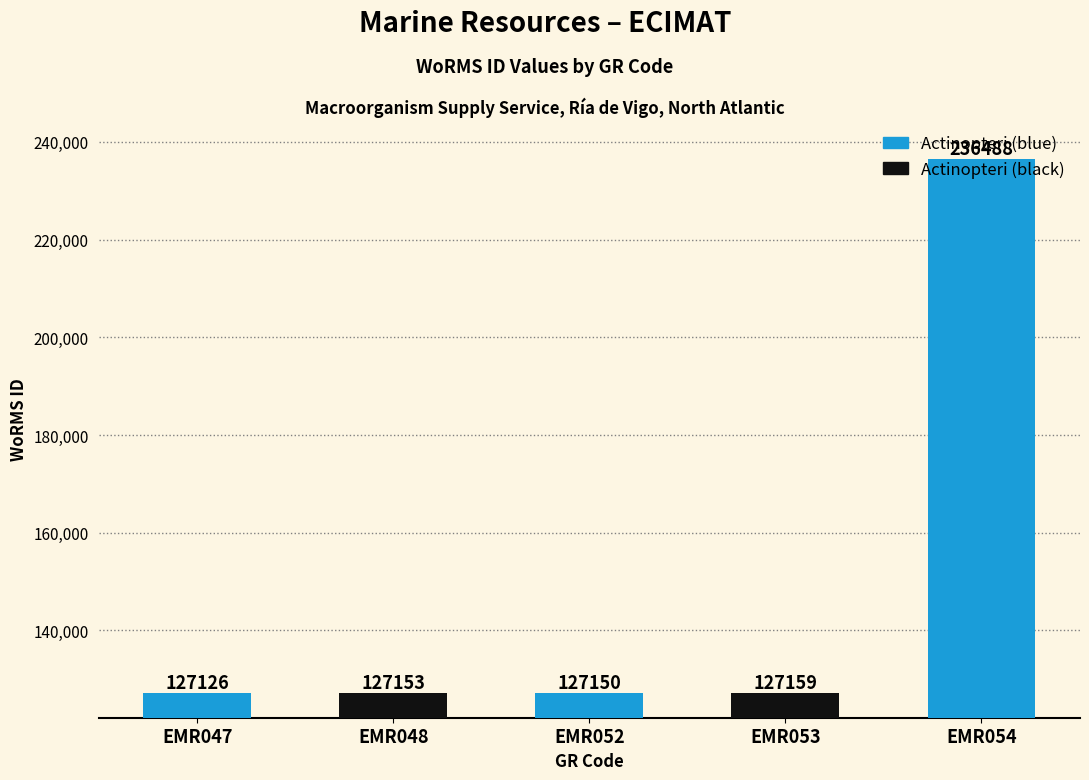

Count the number of categories in the chart.

5